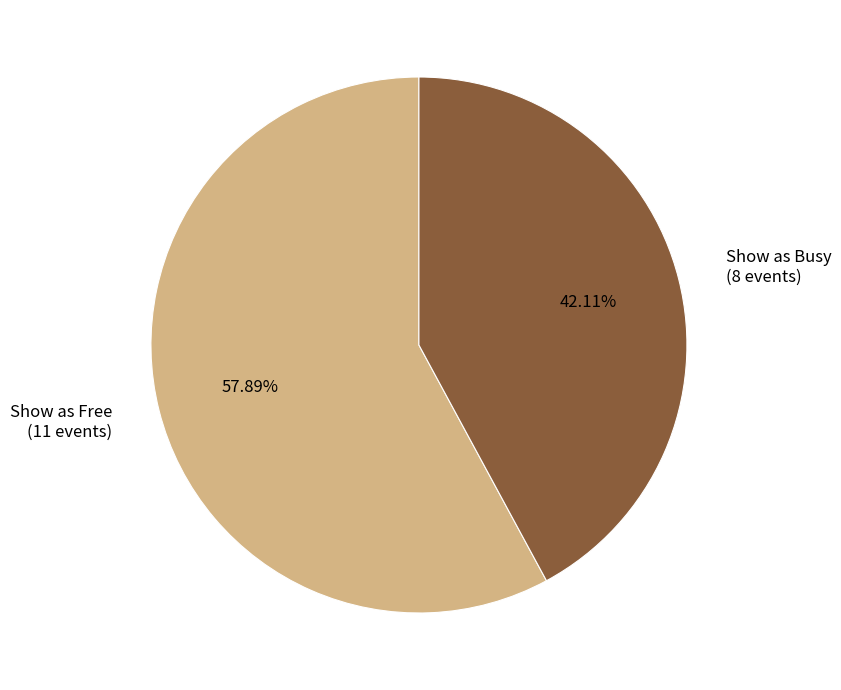

To the nearest percent, what is the difference between the largest and smallest slice percentages?

16%